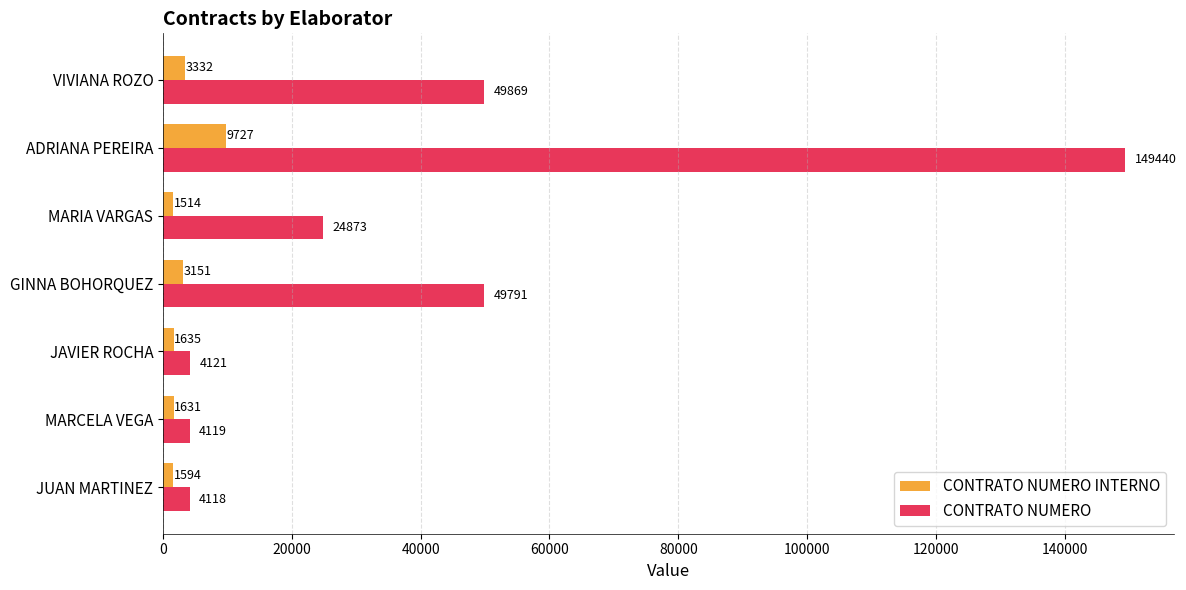

Which series has the largest total across all categories?

CONTRATO NUMERO